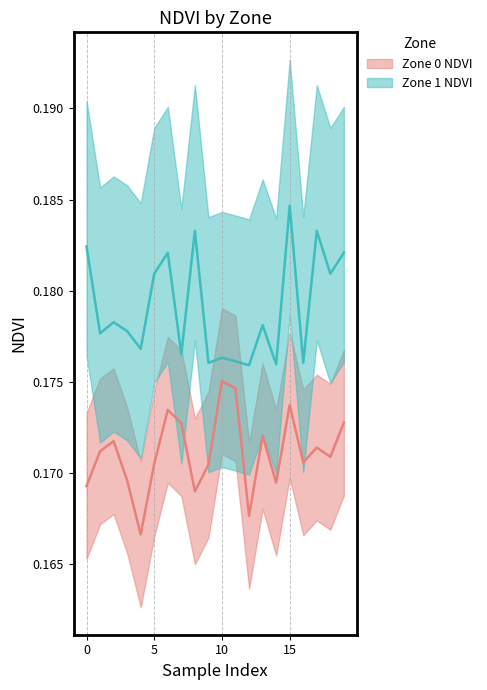

At 2, list the series in order from smallest to largest.

Zone 0 NDVI, Zone 1 NDVI